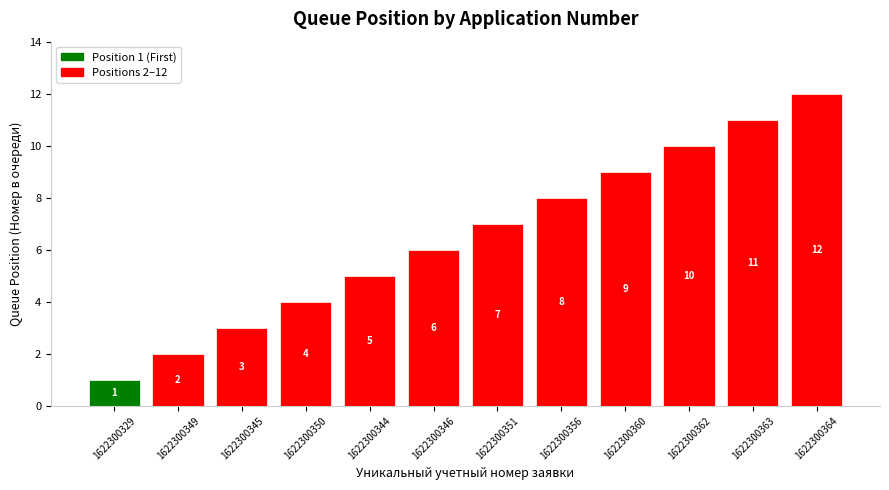

Reading left to right, list all the values displayed in this chart.

1622300329=1	1622300349=2	1622300345=3	1622300350=4	1622300344=5	1622300346=6	1622300351=7	1622300356=8	1622300360=9	1622300362=10	1622300363=11	1622300364=12